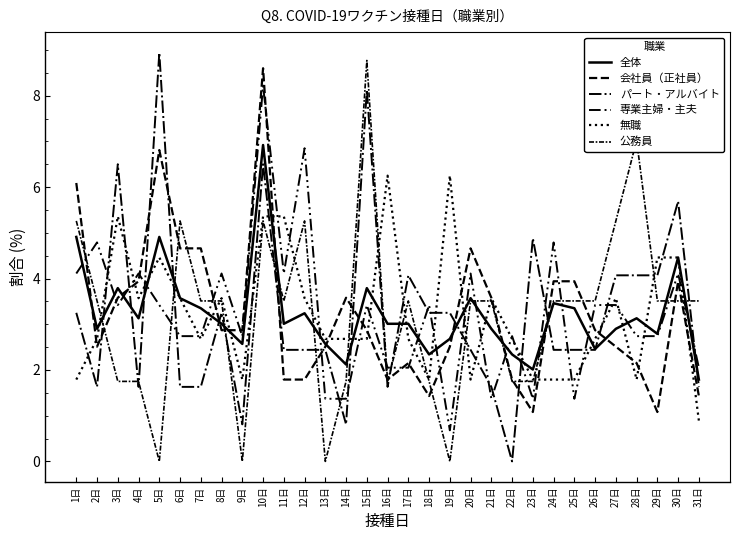

Which series has the largest range (max minus min)?

パート・アルバイト